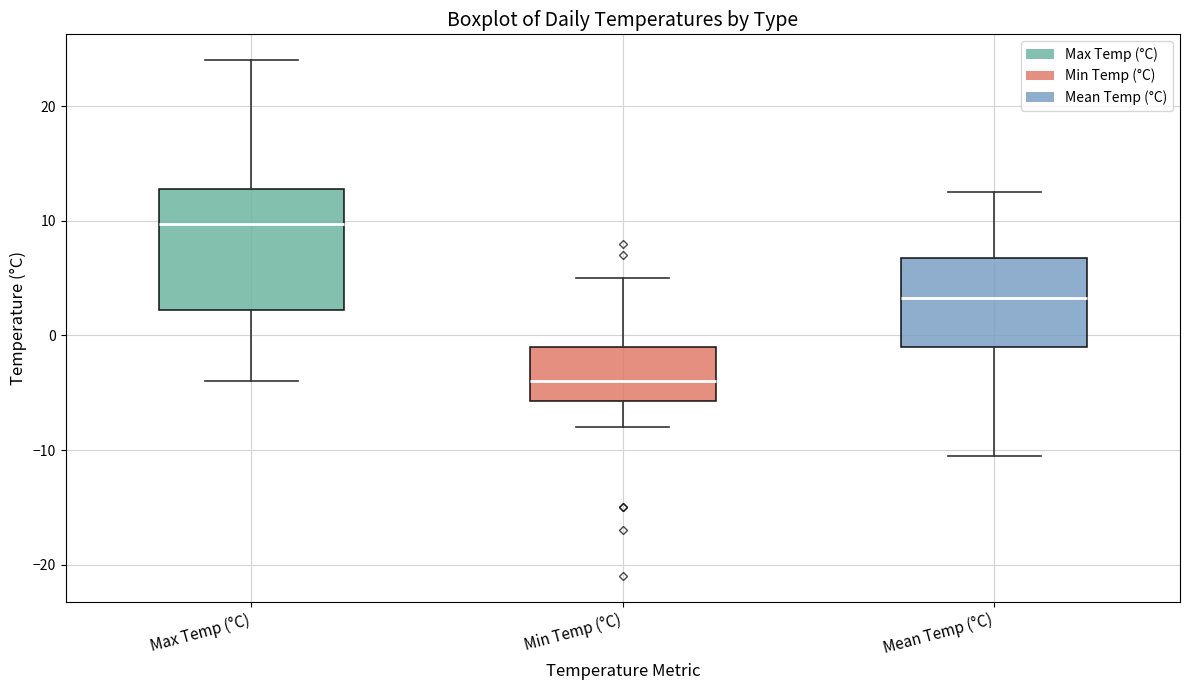

Reading left to right, read every box against the y-axis: the position of its median line, the range the box covers, and the ends of its whiskers. The values are not printed on the chart, so give them approximately, as read against the axis.

Max Temp (°C): median 10, box 2 to 13, whiskers -4 to 24
Min Temp (°C): median -4, box -6 to -1, whiskers -8 to 5
Mean Temp (°C): median 3, box -1 to 7, whiskers -10 to 13